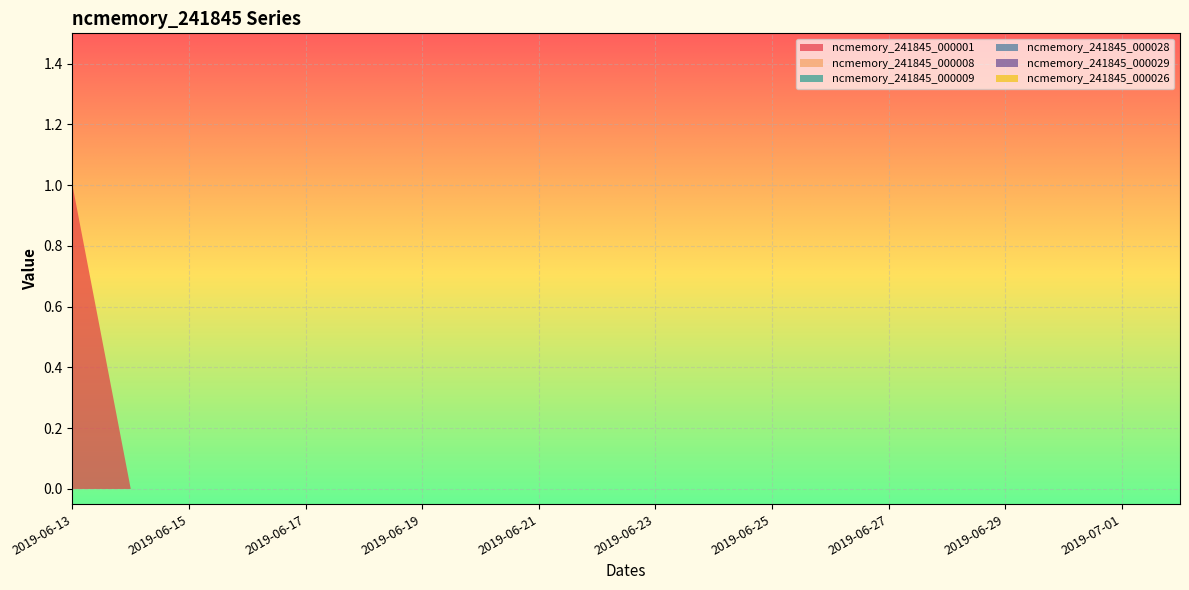

Reading left to right, what are all the values shown in this chart?

ncmemory_241845_000001: 2019-06-13=1	2019-06-14=0	2019-06-15=0	2019-06-16=0	2019-06-17=0	2019-06-18=0	2019-06-19=0	2019-06-20=0	2019-06-21=0	2019-06-22=0	2019-06-23=0	2019-06-24=0	2019-06-25=0	2019-06-26=0	2019-06-27=0	2019-06-28=0	2019-06-29=0	2019-06-30=0	2019-07-01=0	2019-07-02=0
ncmemory_241845_000008: 2019-06-13=0	2019-06-14=0	2019-06-15=0	2019-06-16=0	2019-06-17=0	2019-06-18=0	2019-06-19=0	2019-06-20=0	2019-06-21=0	2019-06-22=0	2019-06-23=0	2019-06-24=0	2019-06-25=0	2019-06-26=0	2019-06-27=0	2019-06-28=0	2019-06-29=0	2019-06-30=0	2019-07-01=0	2019-07-02=0
ncmemory_241845_000009: 2019-06-13=0	2019-06-14=0	2019-06-15=0	2019-06-16=0	2019-06-17=0	2019-06-18=0	2019-06-19=0	2019-06-20=0	2019-06-21=0	2019-06-22=0	2019-06-23=0	2019-06-24=0	2019-06-25=0	2019-06-26=0	2019-06-27=0	2019-06-28=0	2019-06-29=0	2019-06-30=0	2019-07-01=0	2019-07-02=0
ncmemory_241845_000028: 2019-06-13=0	2019-06-14=0	2019-06-15=0	2019-06-16=0	2019-06-17=0	2019-06-18=0	2019-06-19=0	2019-06-20=0	2019-06-21=0	2019-06-22=0	2019-06-23=0	2019-06-24=0	2019-06-25=0	2019-06-26=0	2019-06-27=0	2019-06-28=0	2019-06-29=0	2019-06-30=0	2019-07-01=0	2019-07-02=0
ncmemory_241845_000029: 2019-06-13=0	2019-06-14=0	2019-06-15=0	2019-06-16=0	2019-06-17=0	2019-06-18=0	2019-06-19=0	2019-06-20=0	2019-06-21=0	2019-06-22=0	2019-06-23=0	2019-06-24=0	2019-06-25=0	2019-06-26=0	2019-06-27=0	2019-06-28=0	2019-06-29=0	2019-06-30=0	2019-07-01=0	2019-07-02=0
ncmemory_241845_000026: 2019-06-13=0	2019-06-14=0	2019-06-15=0	2019-06-16=0	2019-06-17=0	2019-06-18=0	2019-06-19=0	2019-06-20=0	2019-06-21=0	2019-06-22=0	2019-06-23=0	2019-06-24=0	2019-06-25=0	2019-06-26=0	2019-06-27=0	2019-06-28=0	2019-06-29=0	2019-06-30=0	2019-07-01=0	2019-07-02=0